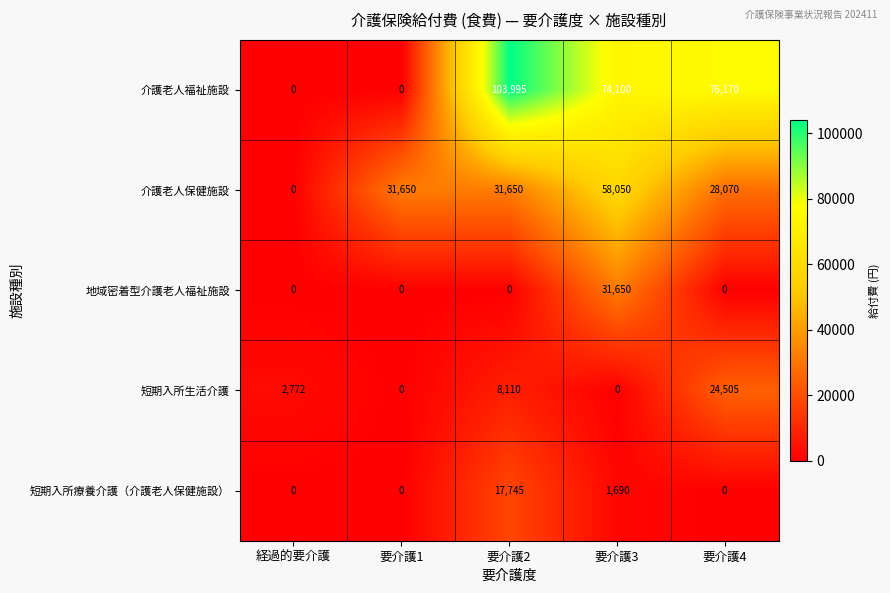

Reading left to right, what are all the values shown in this chart?

介護老人福祉施設: 経過的要介護=0	要介護1=0	要介護2=103995	要介護3=74100	要介護4=76170
介護老人保健施設: 経過的要介護=0	要介護1=31650	要介護2=31650	要介護3=58050	要介護4=28070
地域密着型介護老人福祉施設: 経過的要介護=0	要介護1=0	要介護2=0	要介護3=31650	要介護4=0
短期入所生活介護: 経過的要介護=2772	要介護1=0	要介護2=8110	要介護3=0	要介護4=24505
短期入所療養介護（介護老人保健施設）: 経過的要介護=0	要介護1=0	要介護2=17745	要介護3=1690	要介護4=0